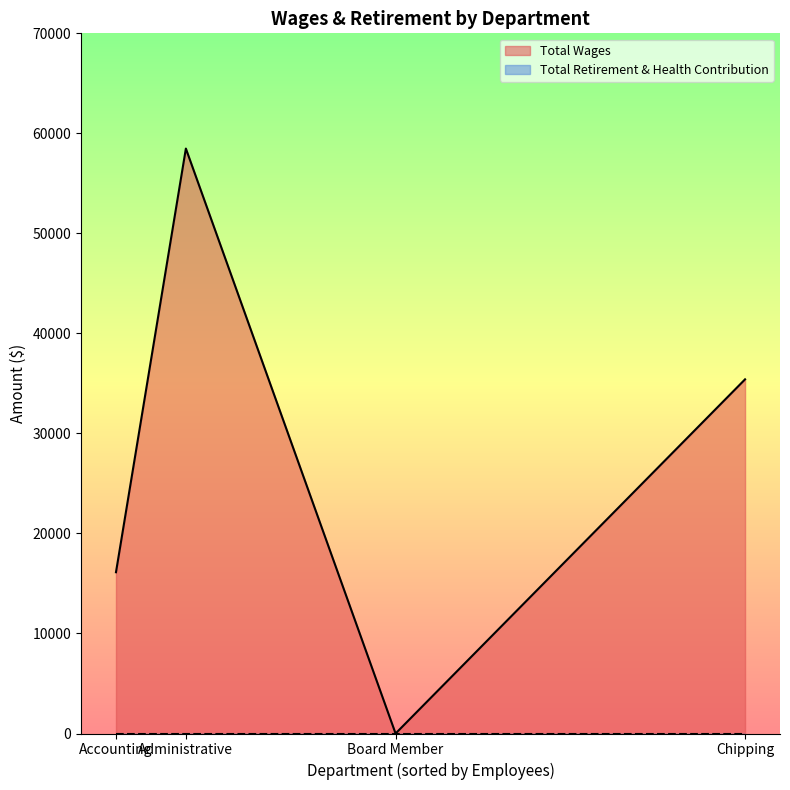

True or false: Total Retirement & Health Contribution and Total Wages intersect in this chart.

False